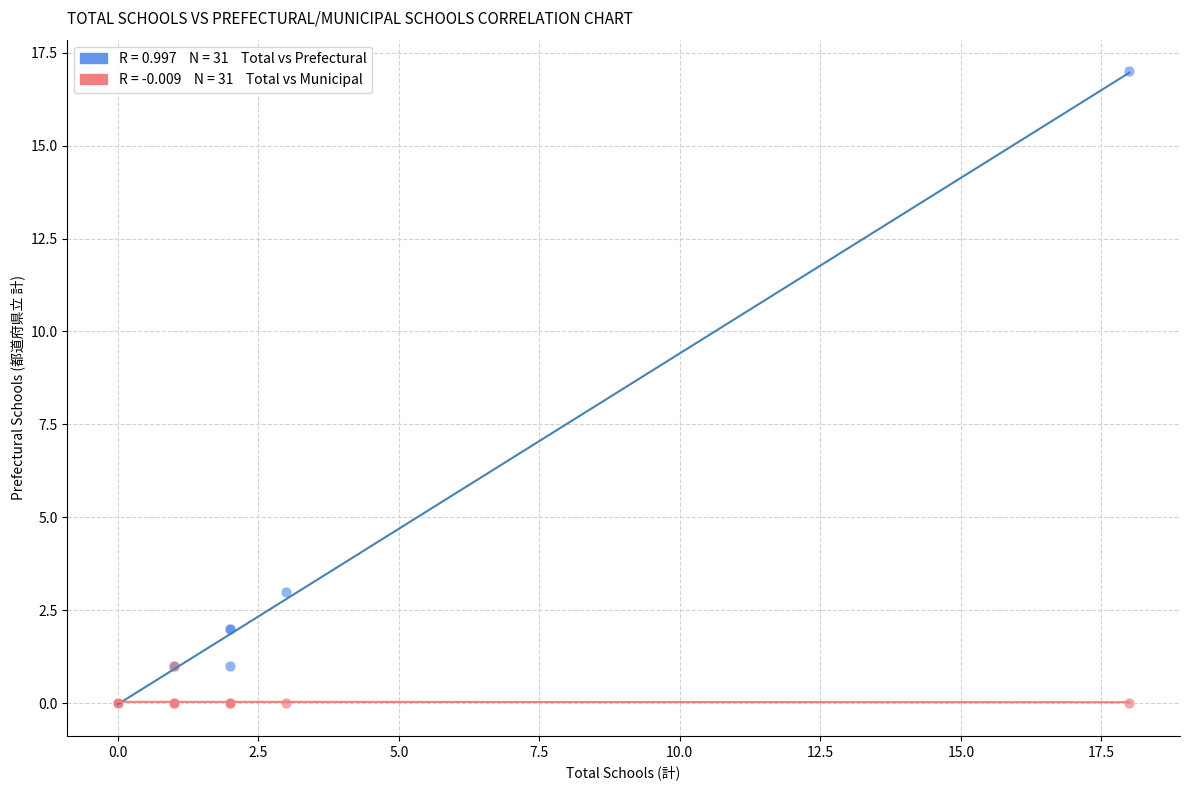

Across all series, what Y value is closest to 8?

3